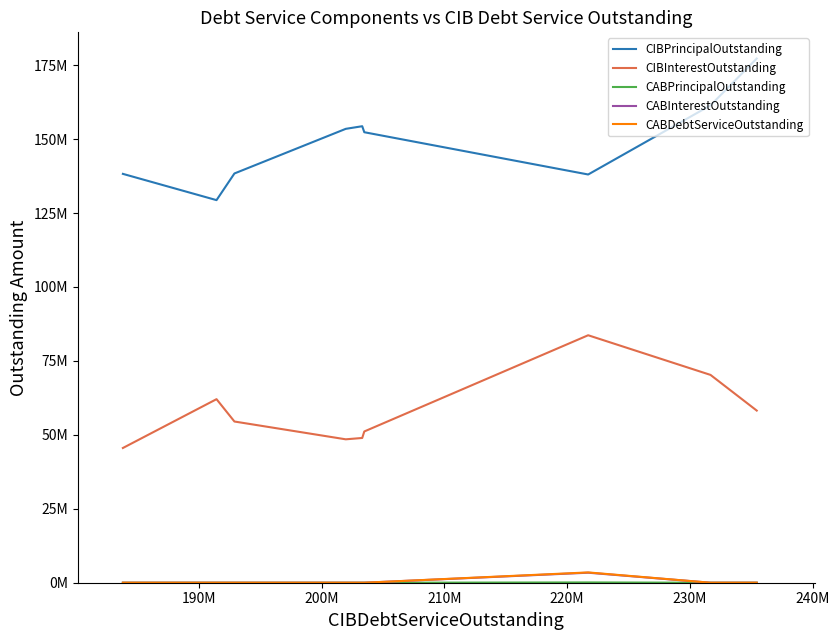

The value of CABInterestOutstanding at 8 is -2276527.9. True or false?

False